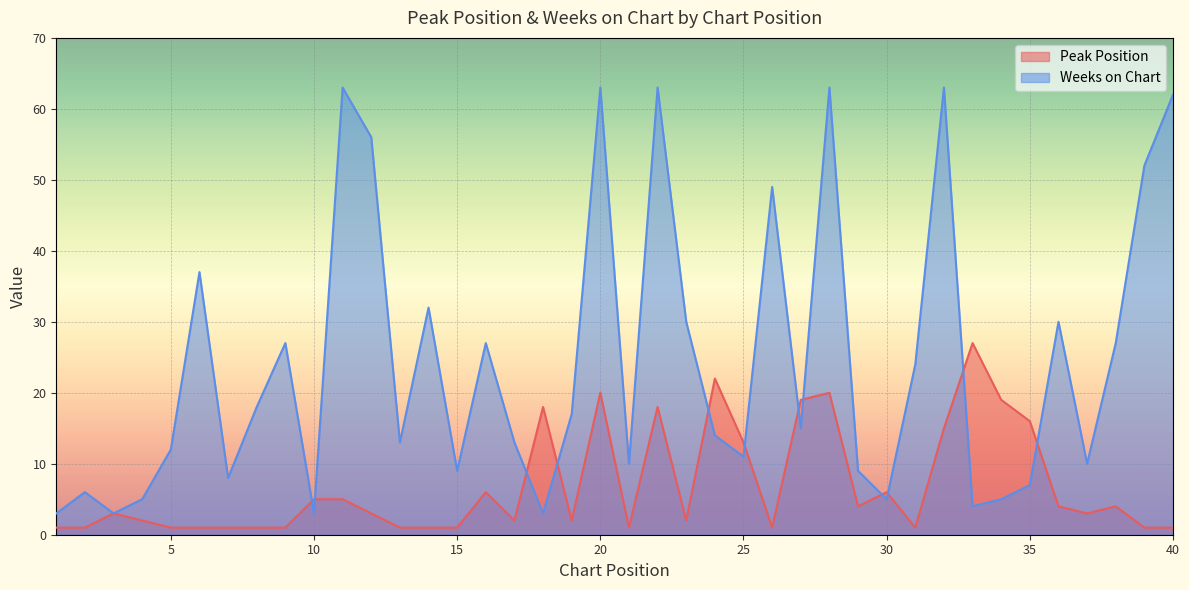

At which category is the sum across all series the highest?

20